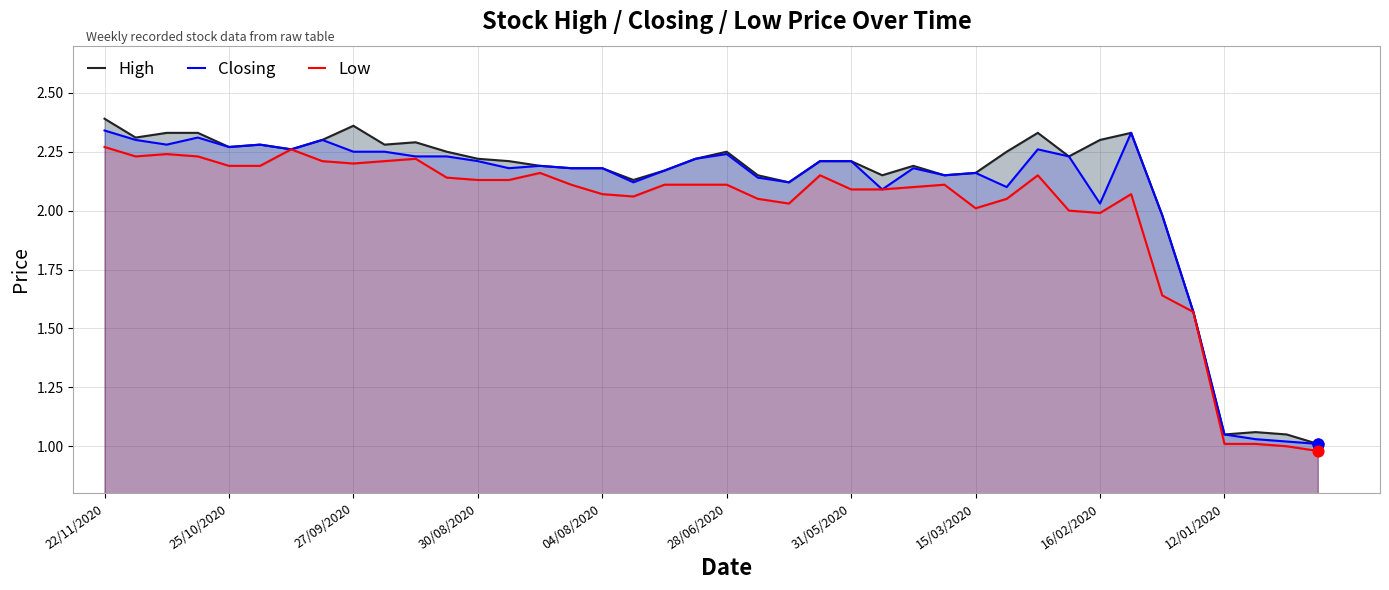

At which category is the sum across all series the highest?

22/11/2020